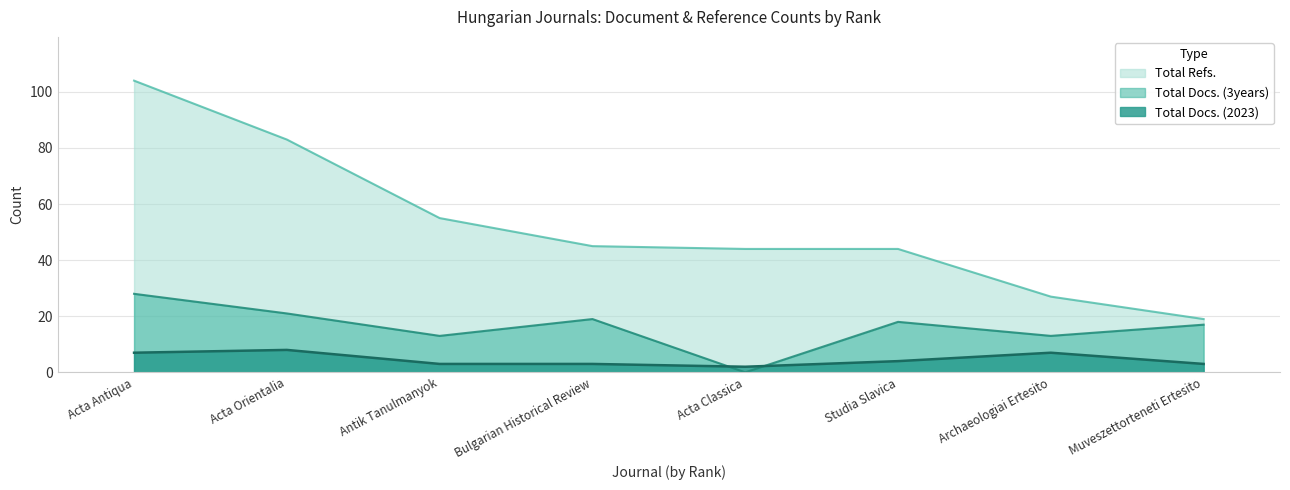

Reading left to right, transcribe all the data shown in this chart.

Total Docs. (2023): 7	8	3	3	2	4	7	3
Total Docs. (3years): 28	21	13	19	0	18	13	17
Total Refs.: 104	83	55	45	44	44	27	19